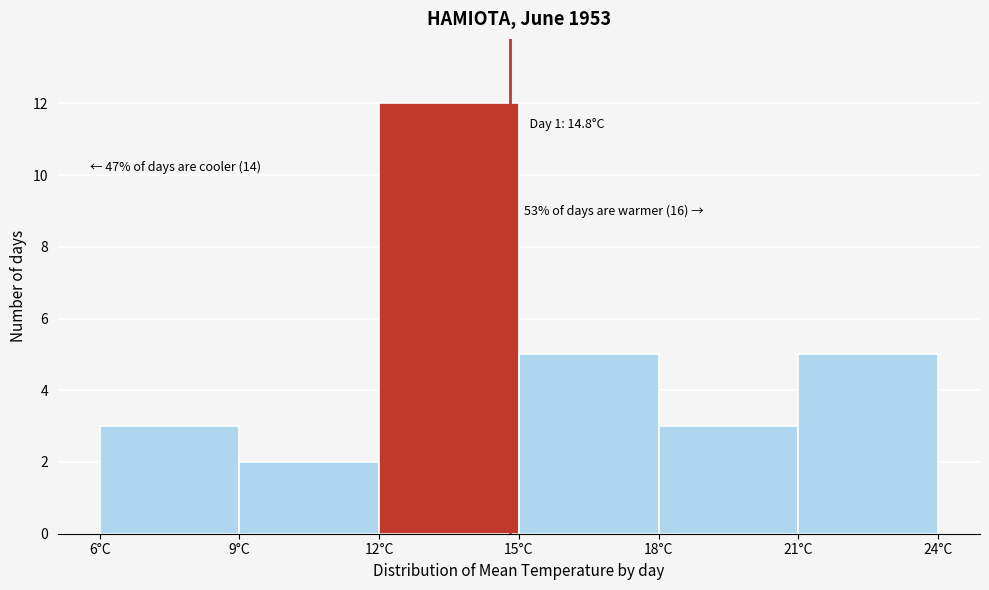

Over which range of the x-axis is the bar tallest?

12 to 15